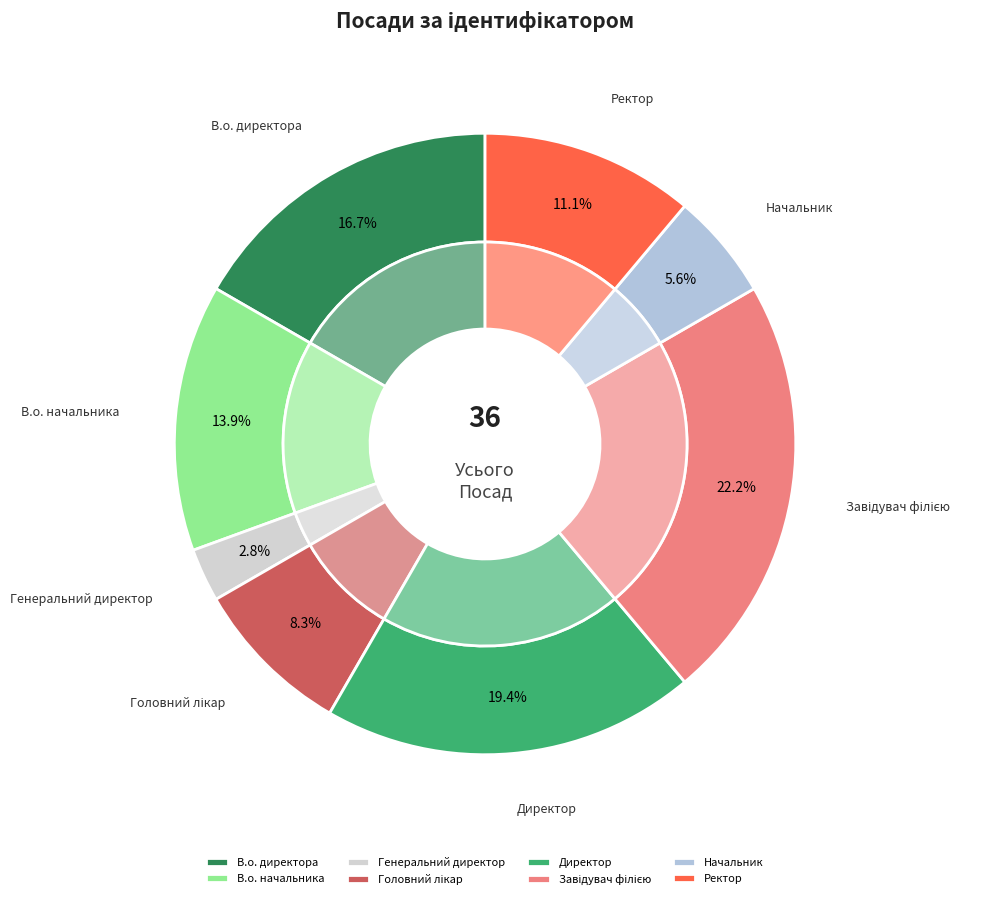

Which has a higher value, Начальник or В.о. начальника?

В.о. начальника